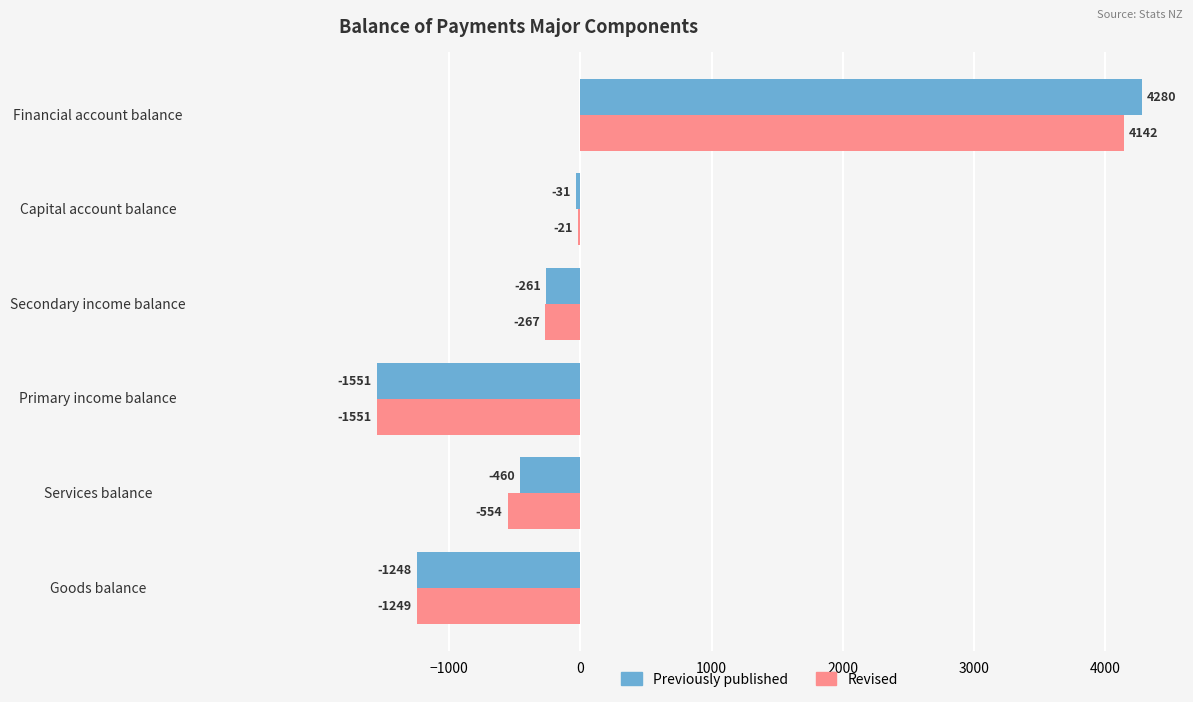

What is the average value of the Previously published series?

122